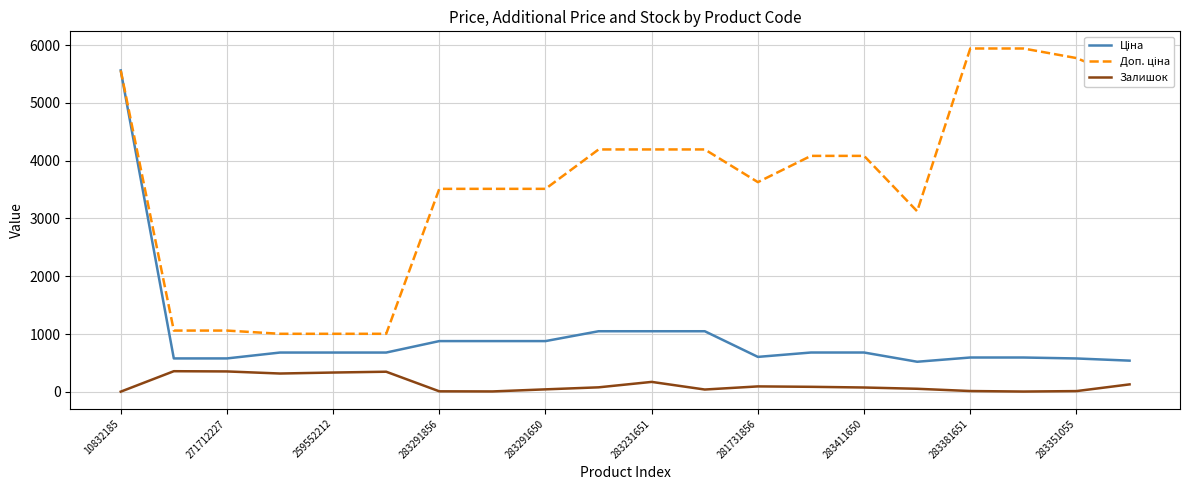

What is the maximum value for Залишок?

357.0